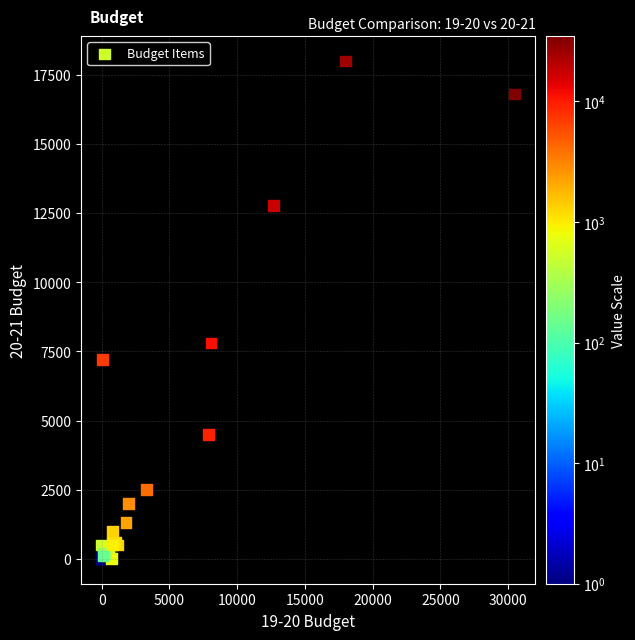

What Y value in the scatter plot is closest to 9000?

7800